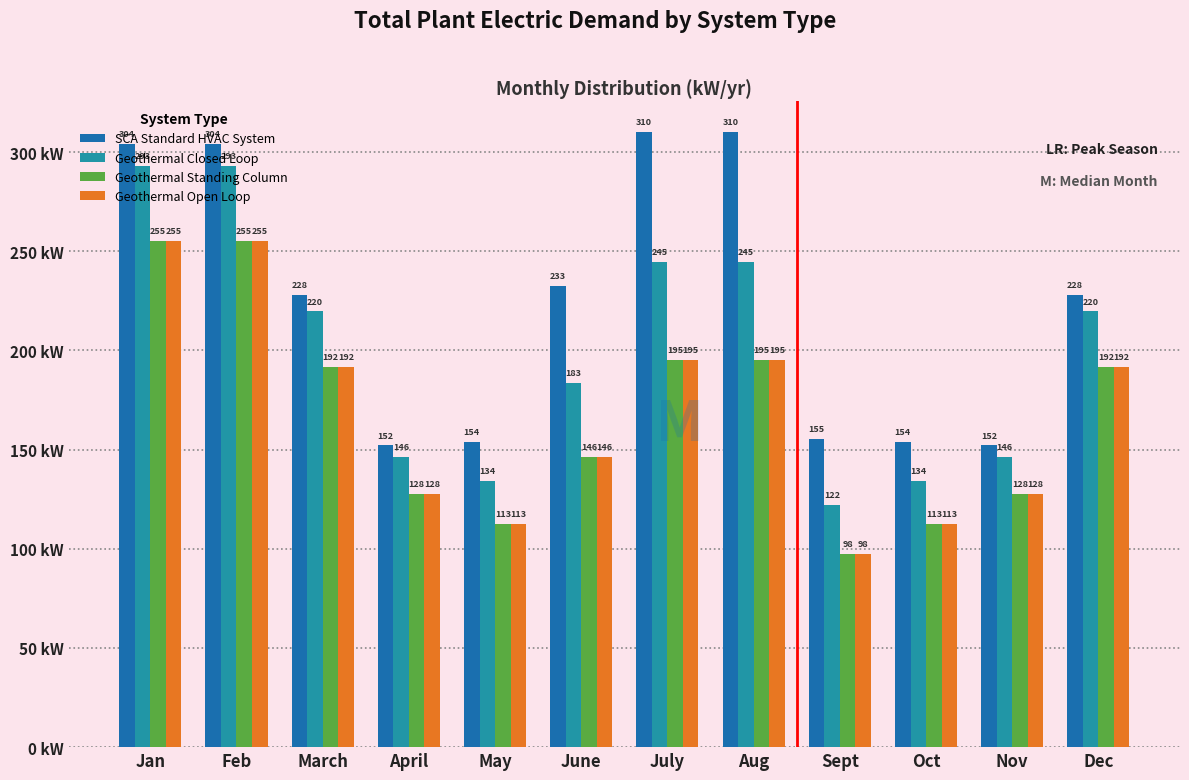

The Geothermal Closed Loop series shows 219.6 at Dec. True or false?

True